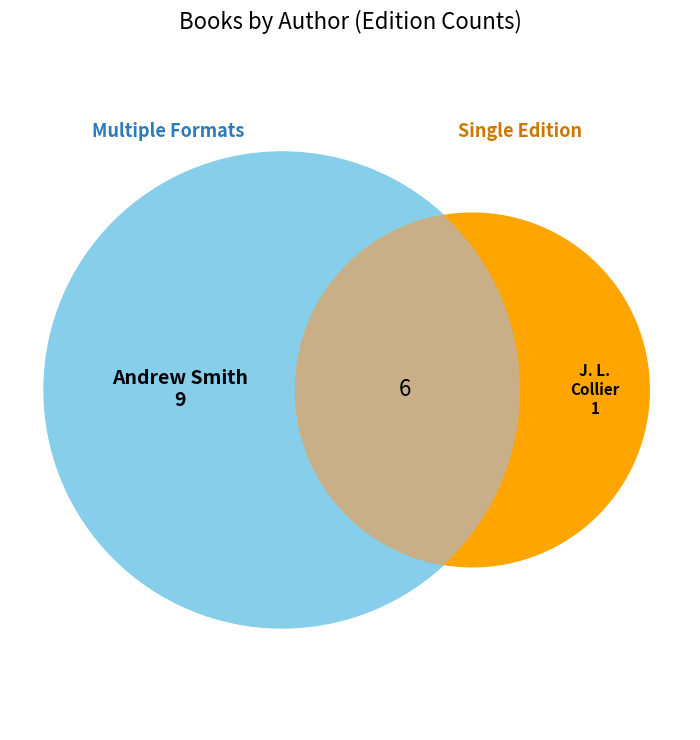

Is there any slice that represents more than half of the pie?

No